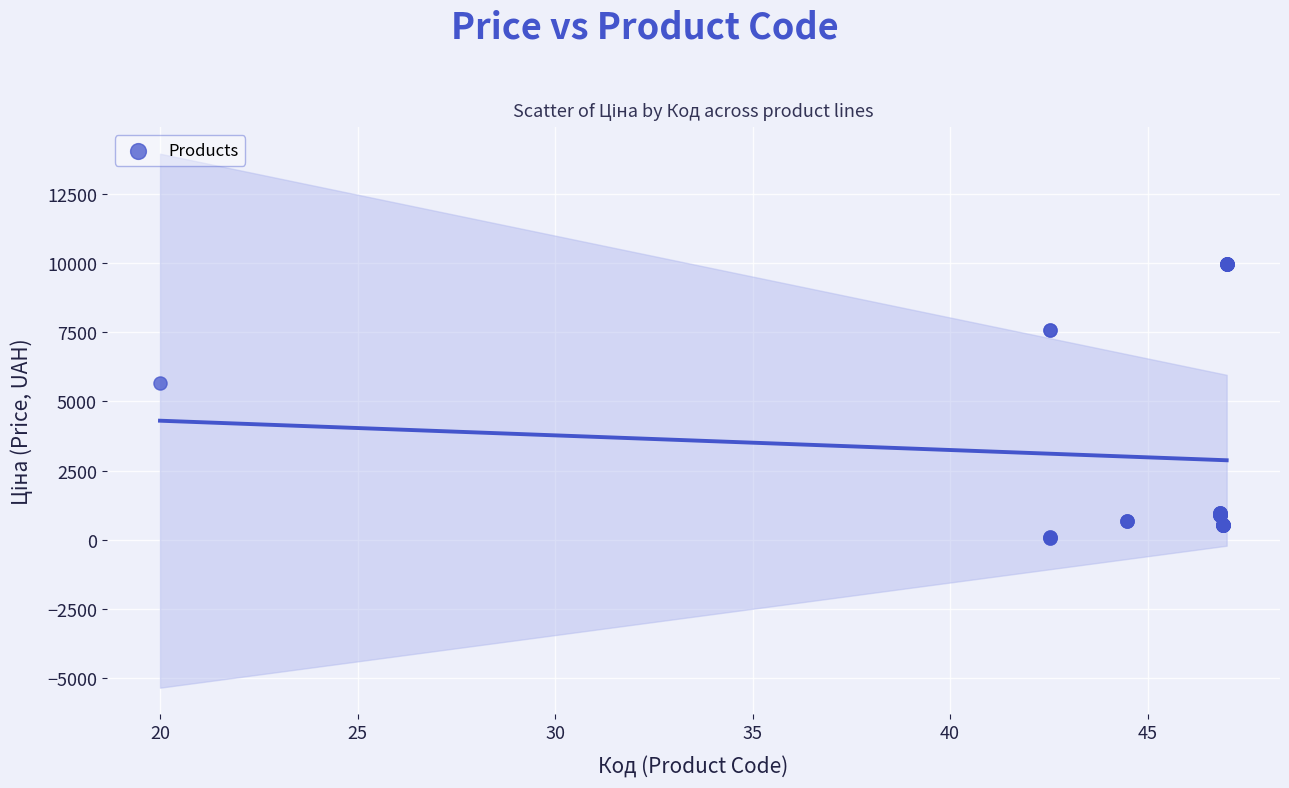

What Y value in the scatter plot is closest to 5016?

5673.8